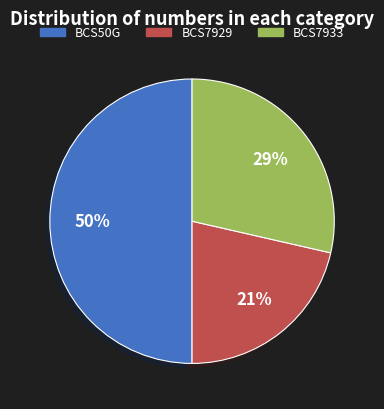

How many segments does this pie chart have?

3